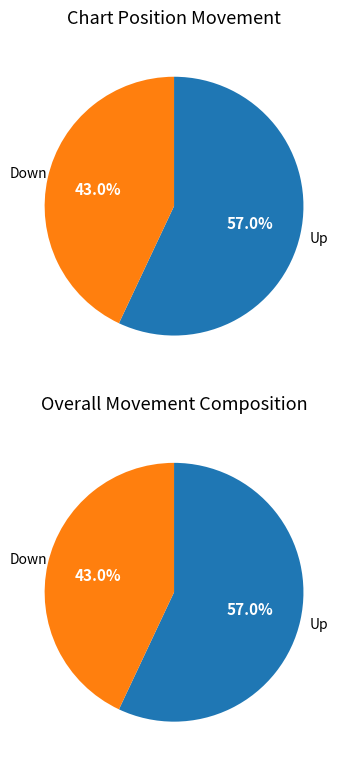

Which category accounts for the majority?

up